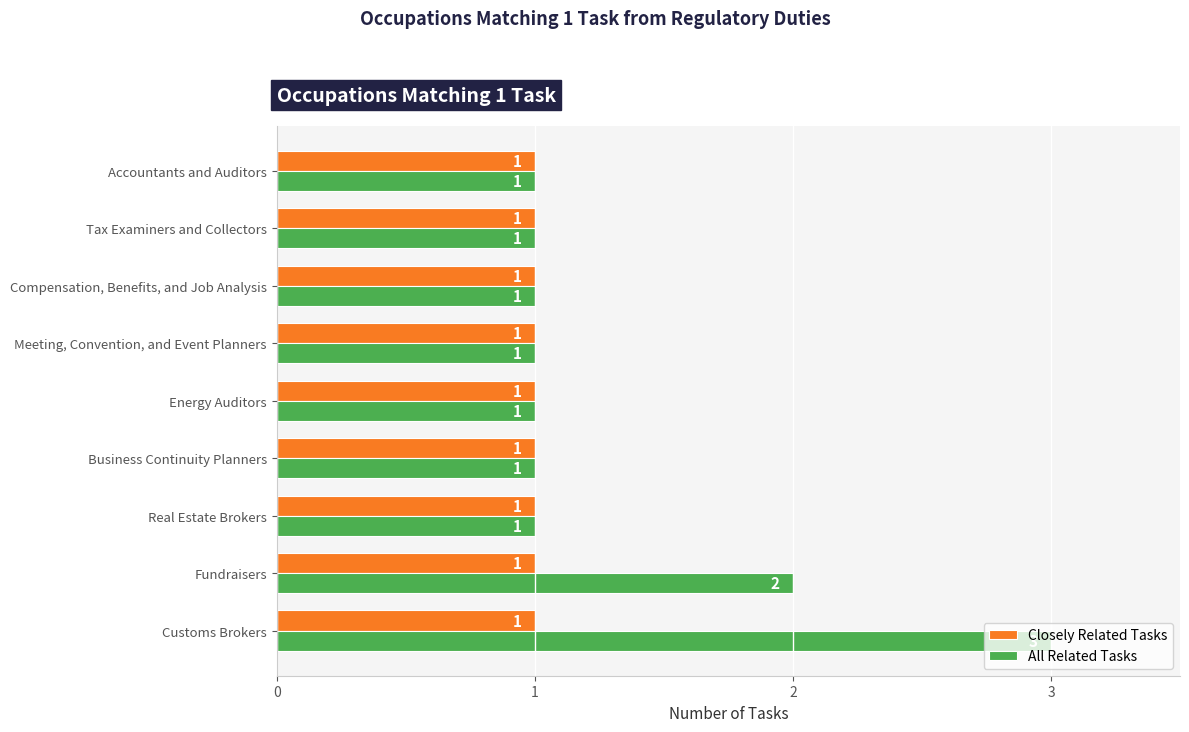

Which series has the largest total across all categories?

All Related Tasks